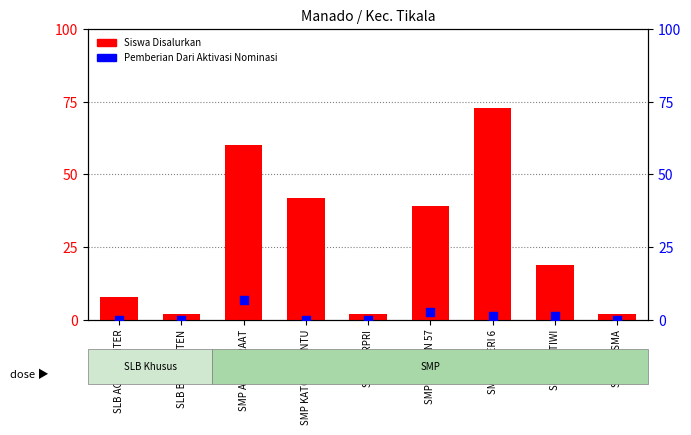

Which series contains the highest Y value?

Siswa Disalurkan